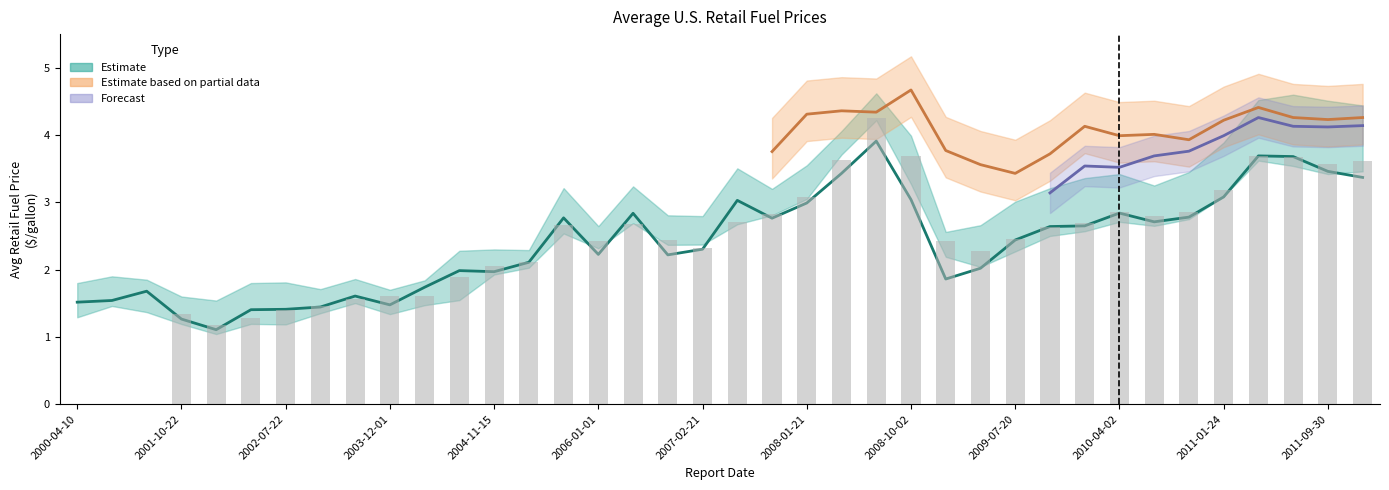

What value does the B20 (bars) series have at 23?

4.2